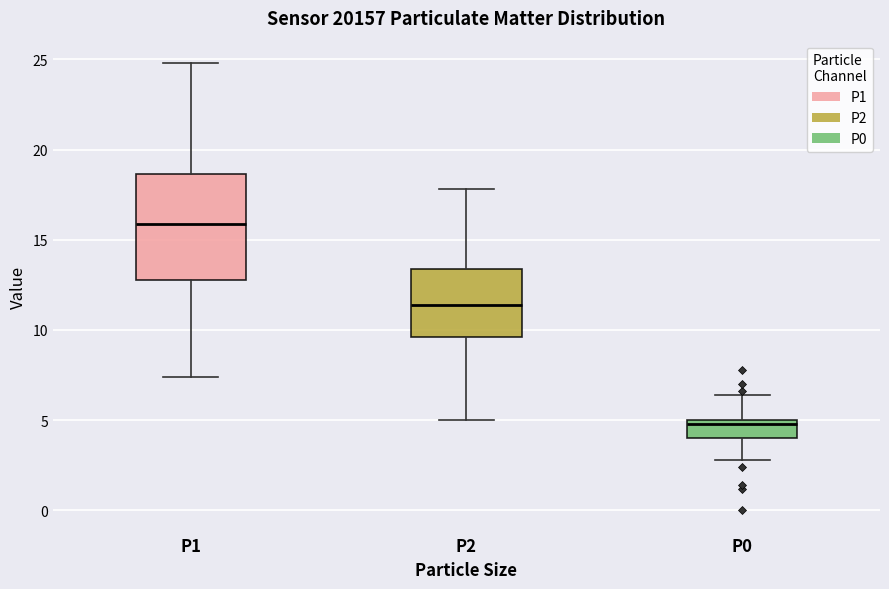

Comparing the boxes themselves (not the whiskers), which one is the tallest?

P1